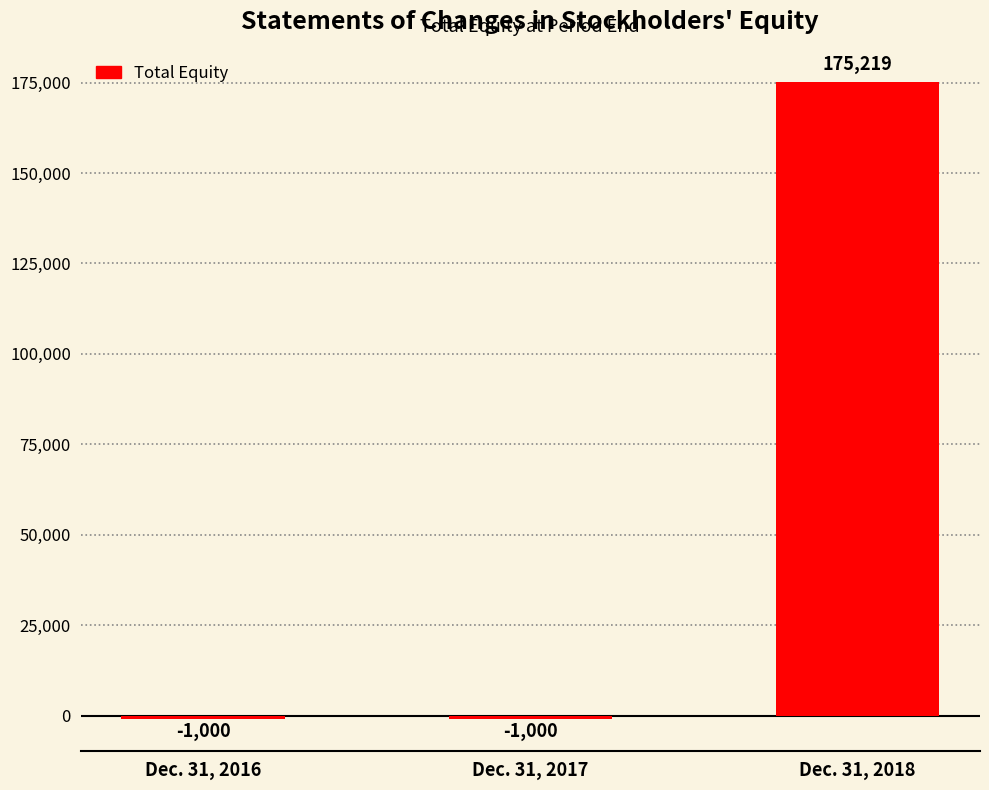

What is the minimum value shown in the chart?

-1000